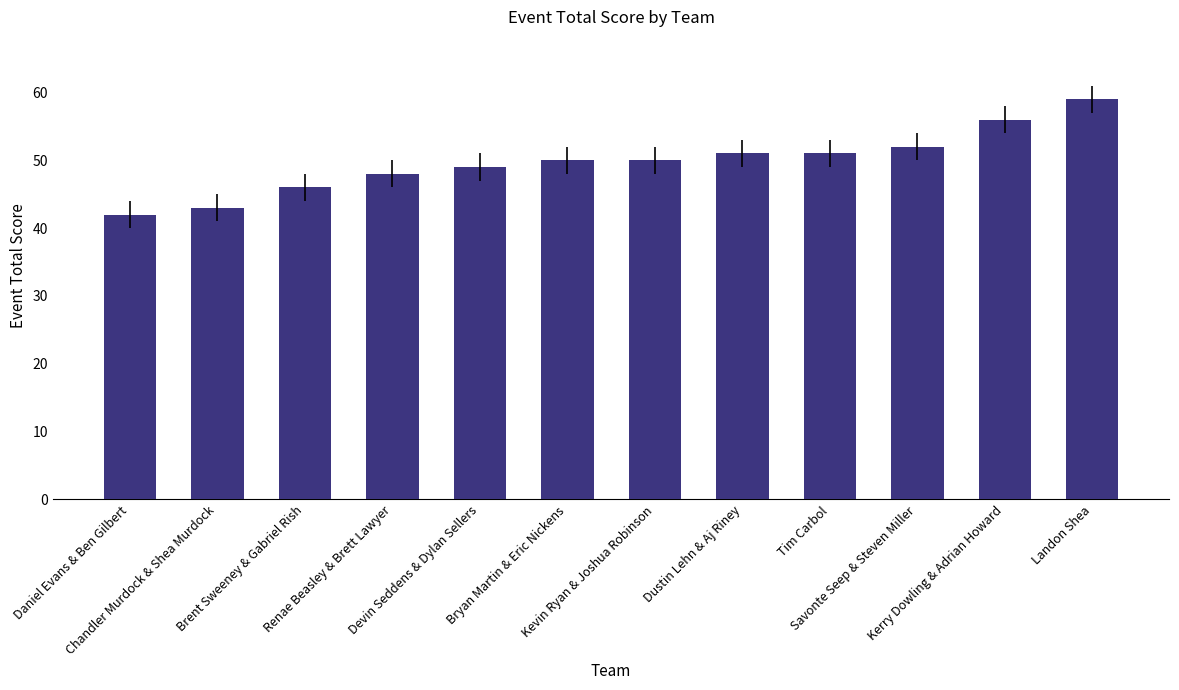

What is the minimum value shown in the chart?

42